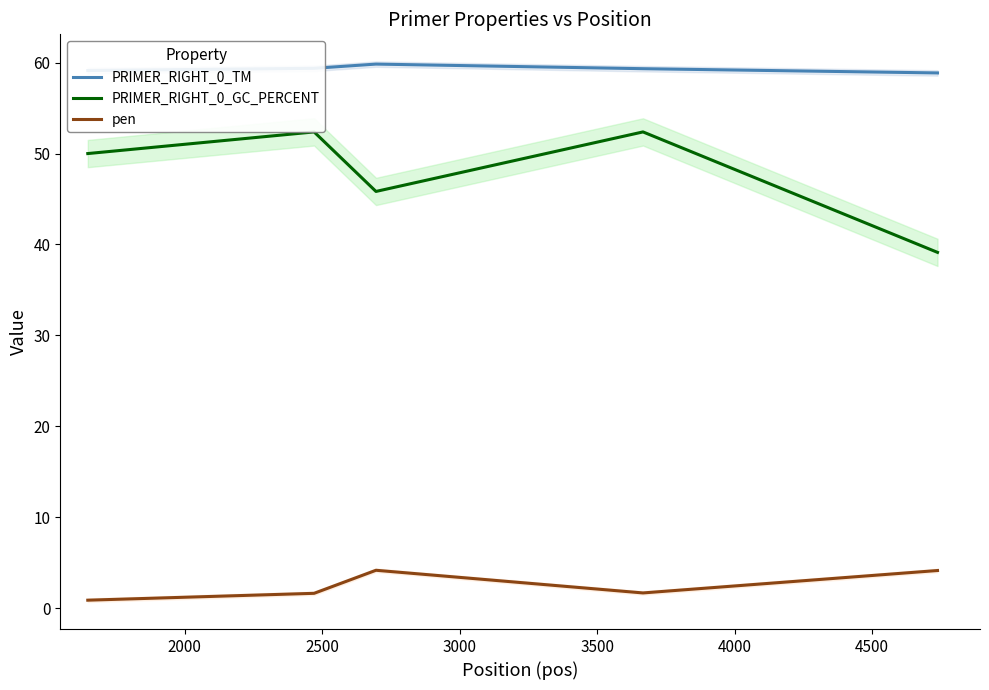

What is the value of the PRIMER_RIGHT_0_GC_PERCENT point at the 2nd from the left?

52.4